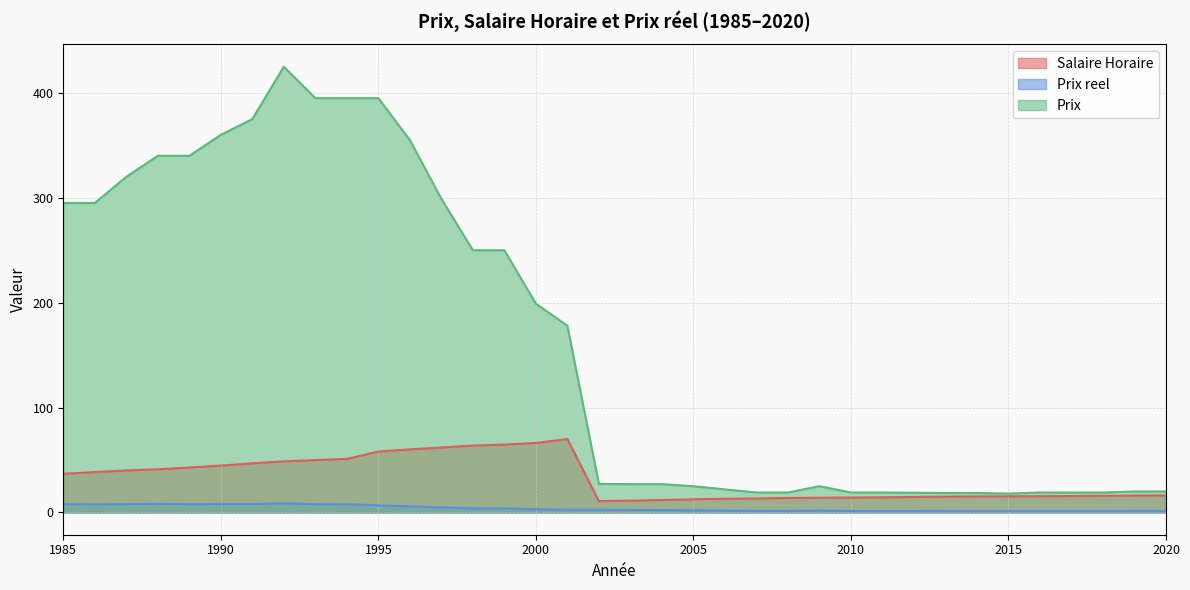

Reading left to right, list all the values displayed in this chart.

Salaire Horaire: 1985=36.9	1986=38.5	1987=40.0	1988=41.1	1989=42.8	1990=44.7	1991=46.8	1992=48.7	1993=49.9	1994=51.0	1995=58.0	1996=60.1	1997=61.9	1998=63.7	1999=64.8	2000=66.2	2001=70.0	2002=10.8	2003=11.2	2004=11.8	2005=12.5	2006=13.0	2007=13.3	2008=13.8	2009=14.0	2010=14.2	2011=14.4	2013=15.1	2014=15.2	2015=15.4	2016=15.5	2017=15.6	2018=15.8	2019=16.1	2020=16.2
Prix reel: 1985=8.0	1986=7.7	1987=8.0	1988=8.3	1989=7.9	1990=8.1	1991=8.0	1992=8.7	1993=7.9	1994=7.7	1995=6.8	1996=5.9	1997=4.8	1998=3.9	1999=3.9	2000=3.0	2001=2.5	2002=2.5	2003=2.4	2004=2.3	2005=2.0	2006=1.7	2007=1.4	2008=1.4	2009=1.8	2010=1.3	2011=1.3	2013=1.2	2014=1.2	2015=1.2	2016=1.2	2017=1.2	2018=1.2	2019=1.2	2020=1.2
Prix: 1985=295.0	1986=295.0	1987=320.0	1988=340.0	1989=340.0	1990=360.0	1991=375.0	1992=425.0	1993=395.0	1994=395.0	1995=395.0	1996=355.0	1997=299.0	1998=250.0	1999=250.0	2000=199.0	2001=178.0	2002=27.1	2003=27.0	2004=27.0	2005=25.0	2006=22.0	2007=19.0	2008=19.0	2009=25.0	2010=19.0	2011=19.0	2013=18.5	2014=18.5	2015=18.0	2016=19.0	2017=19.0	2018=19.0	2019=20.0	2020=20.0